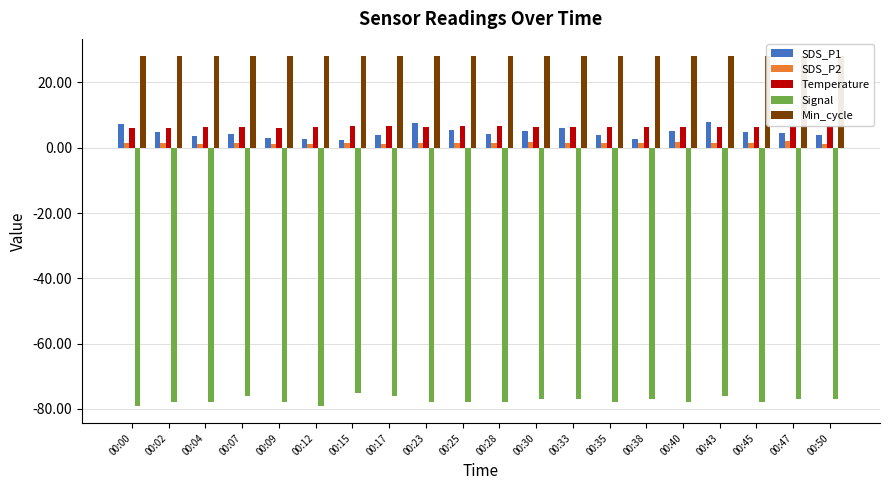

How many values in the Signal series exceed -78?

9